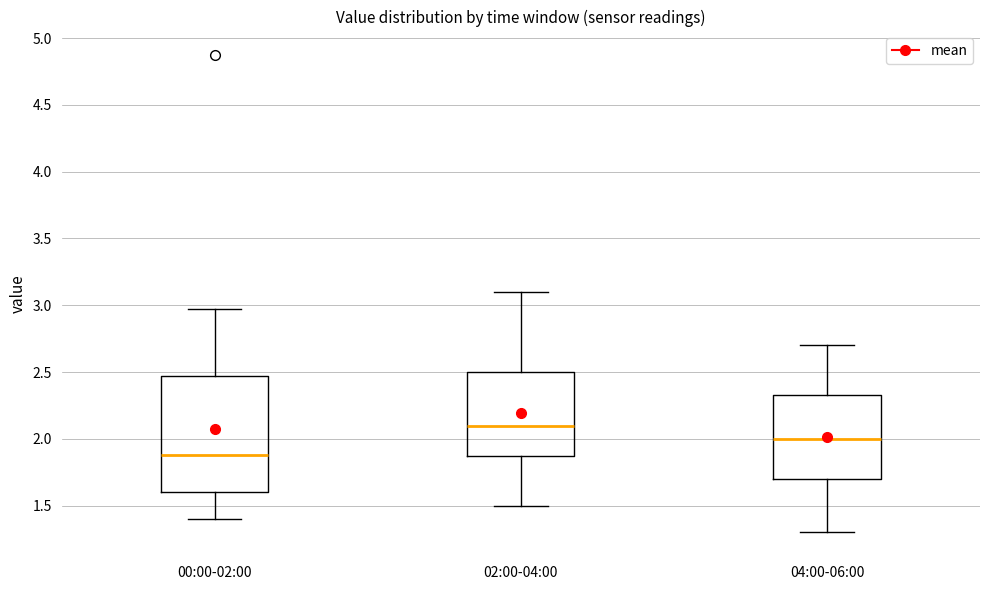

Reading left to right, transcribe this box plot: for each box, give where its median line is, the range the box spans, and where its two whiskers end, as read against the y-axis. The values are not printed on the chart, so give them approximately, as read against the axis.

00:00-02:00: median 1.90, box 1.60 to 2.45, whiskers 1.40 to 2.95
02:00-04:00: median 2.10, box 1.90 to 2.50, whiskers 1.50 to 3.10
04:00-06:00: median 2.00, box 1.70 to 2.35, whiskers 1.30 to 2.70